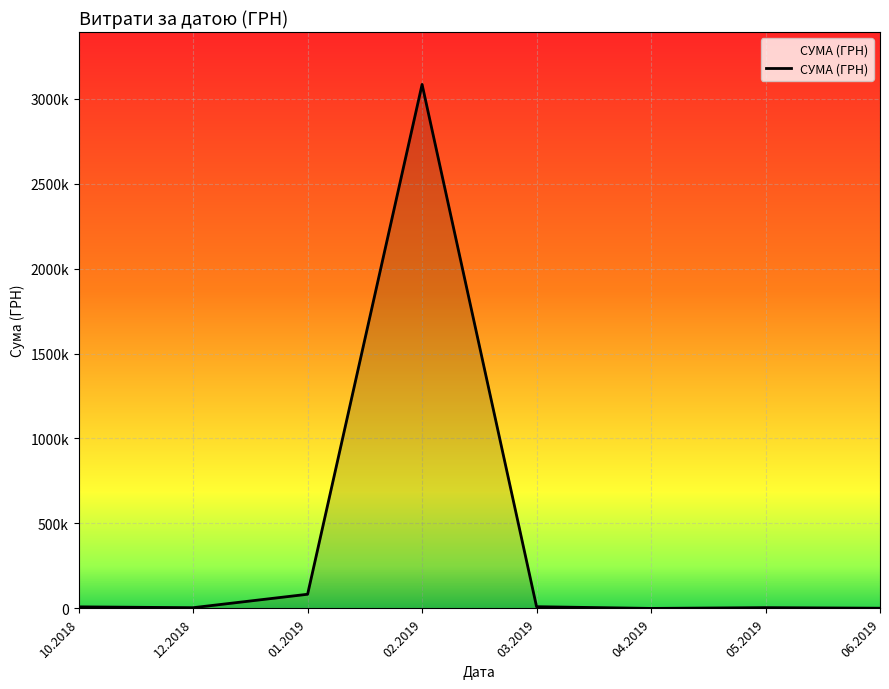

Where does the data first go above 9345?

10.2018